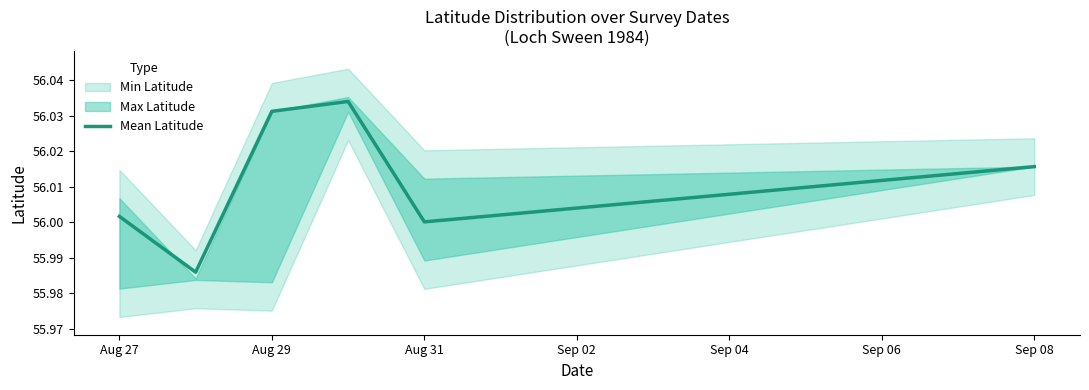

True or false: Mean Latitude has a value of 56.0 at Aug 31.

True